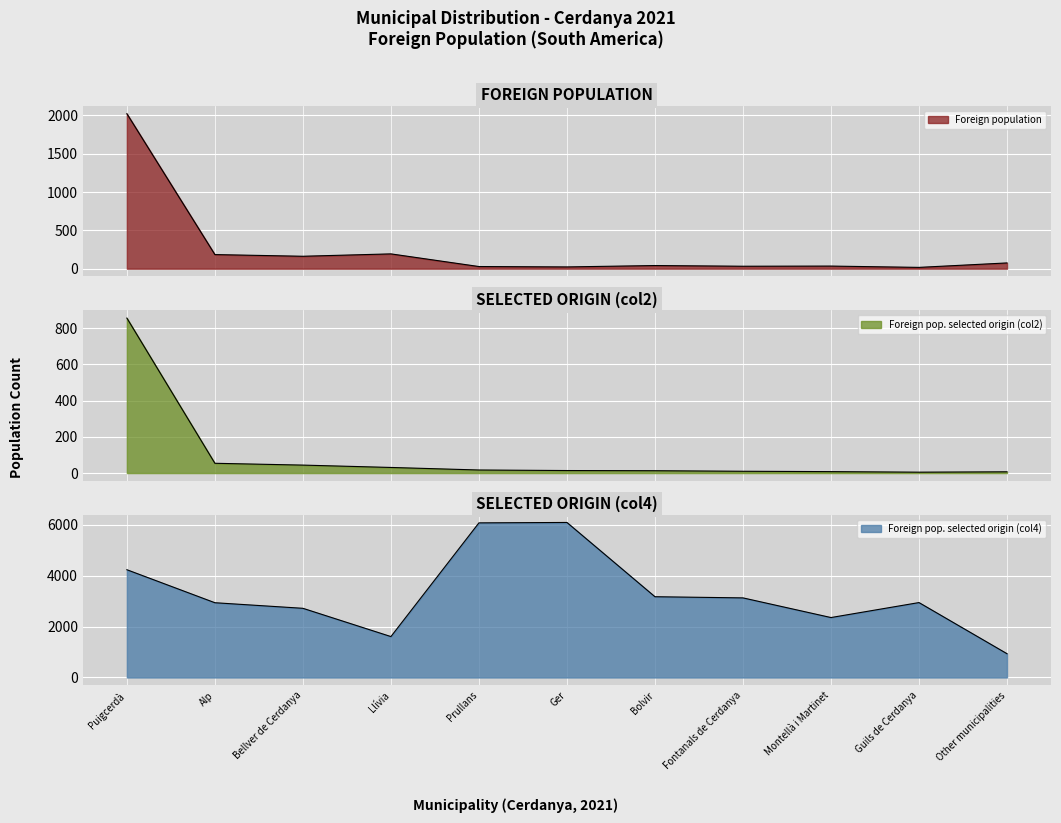

How many values in the Foreign population series exceed 41?

5